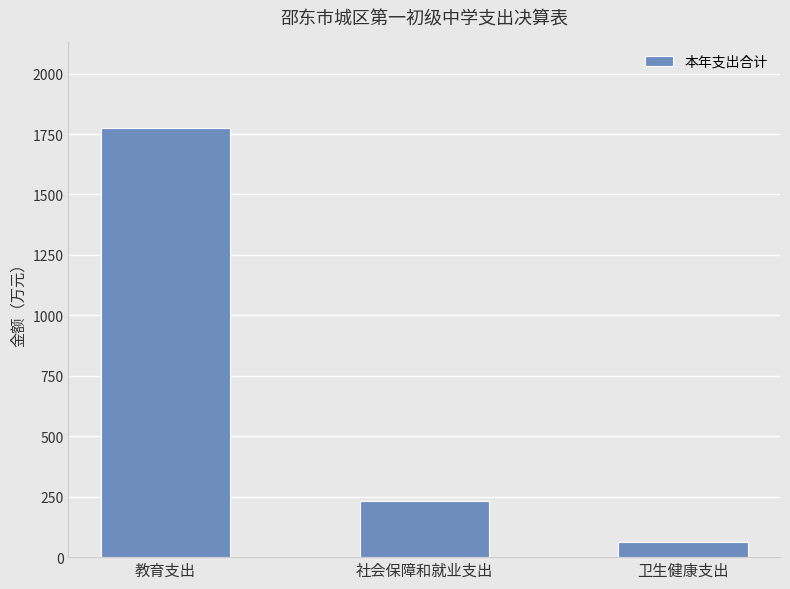

Approximately how many times larger is the value at 教育支出 compared to 卫生健康支出?

27.7